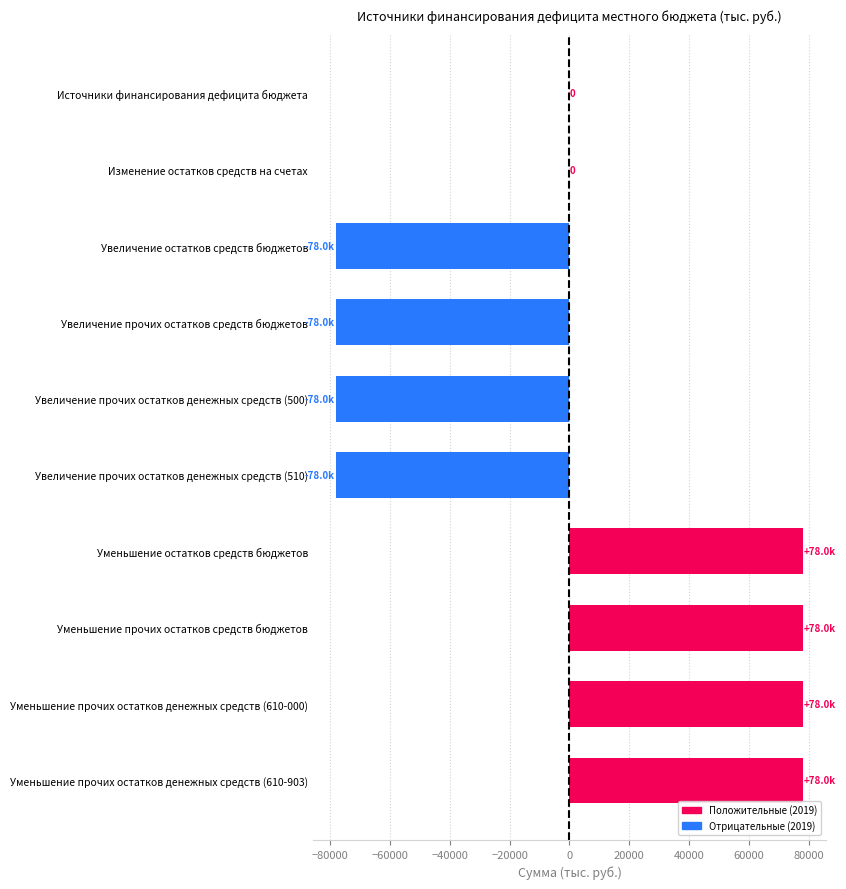

What is the greatest value displayed?

77991.2